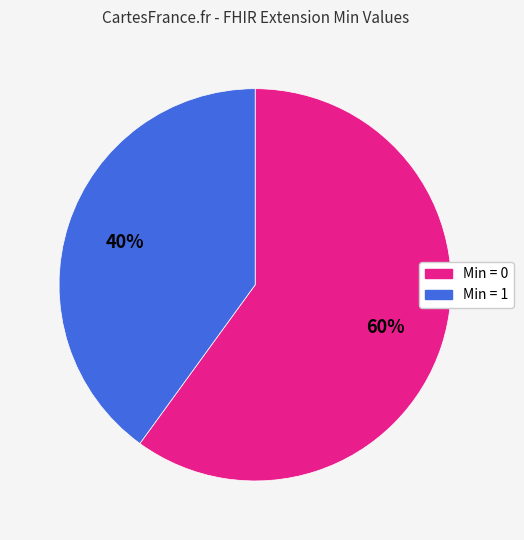

To the nearest percent, what is the difference between the largest and smallest slice percentages?

20%